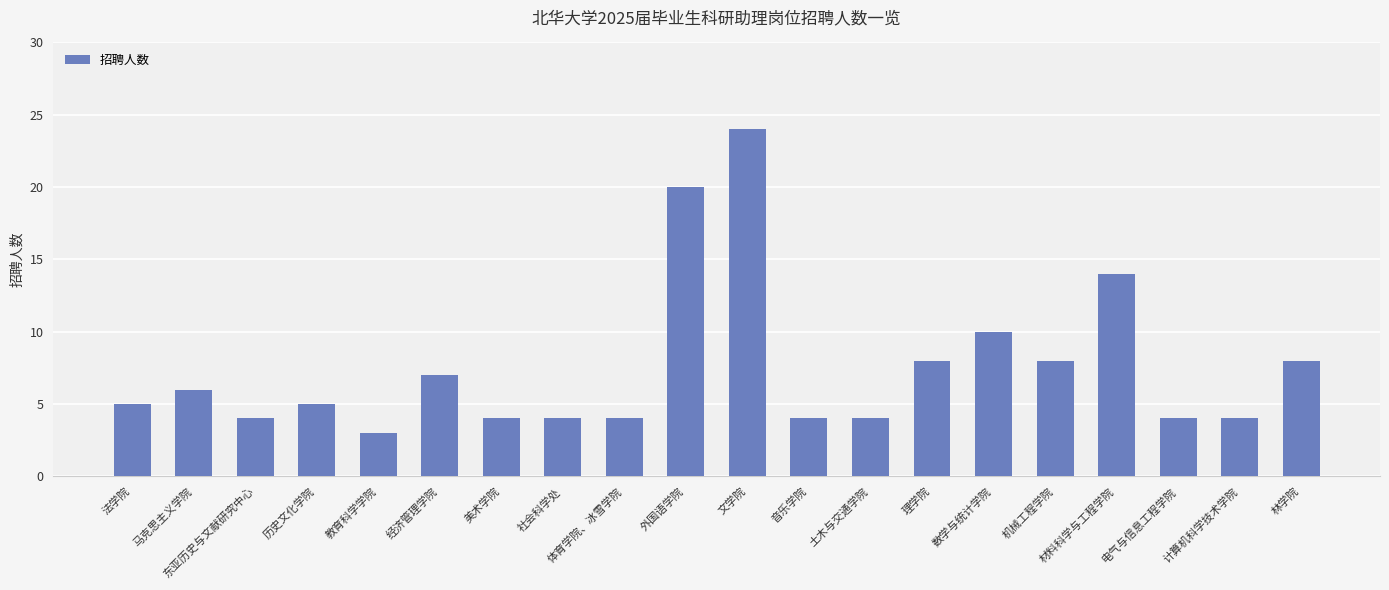

How many data points does each series have?

20